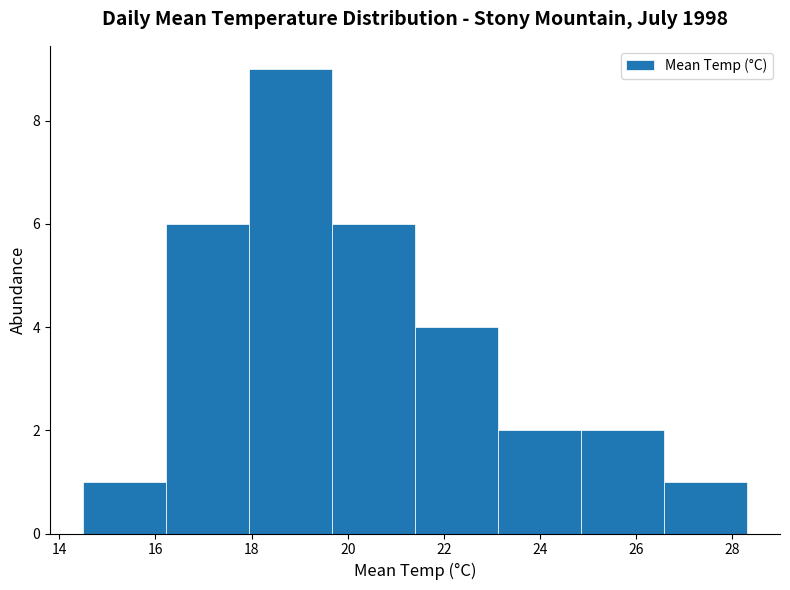

What is the height of the bar covering 16.2 to 18.0 on the x-axis? Neither the bar edges nor the heights are printed on the chart, so give them approximately, as read against the axes.

6